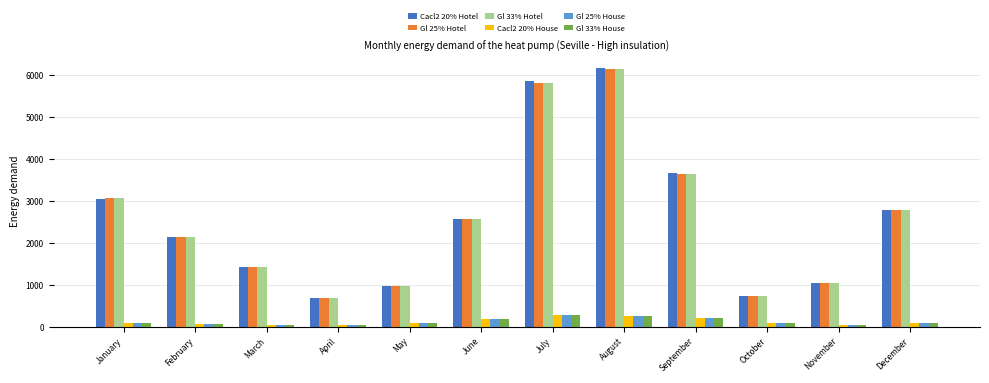

Which series has the largest range (max minus min)?

Cacl2 20% Hotel